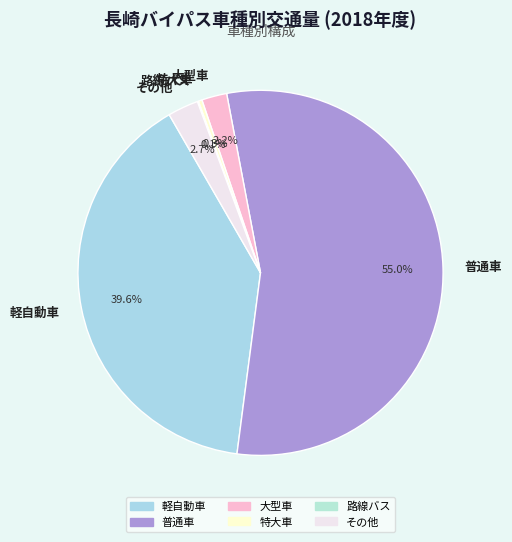

Is there any slice that represents more than half of the pie?

Yes